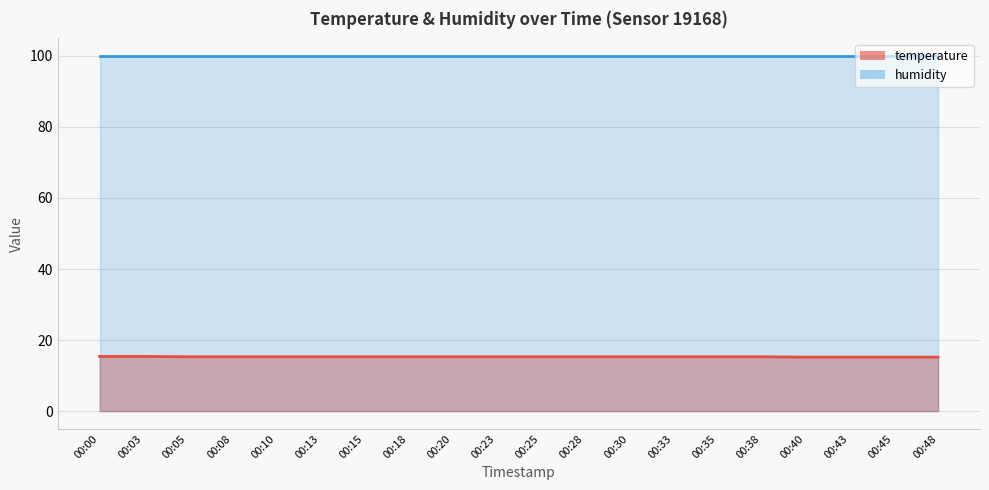

Which label corresponds to the smallest value in the chart?

00:40